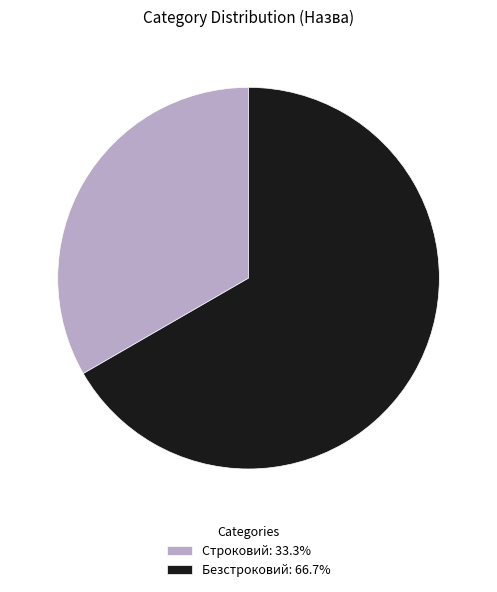

Is Безстроковий: 66.7% the majority of the pie?

Yes